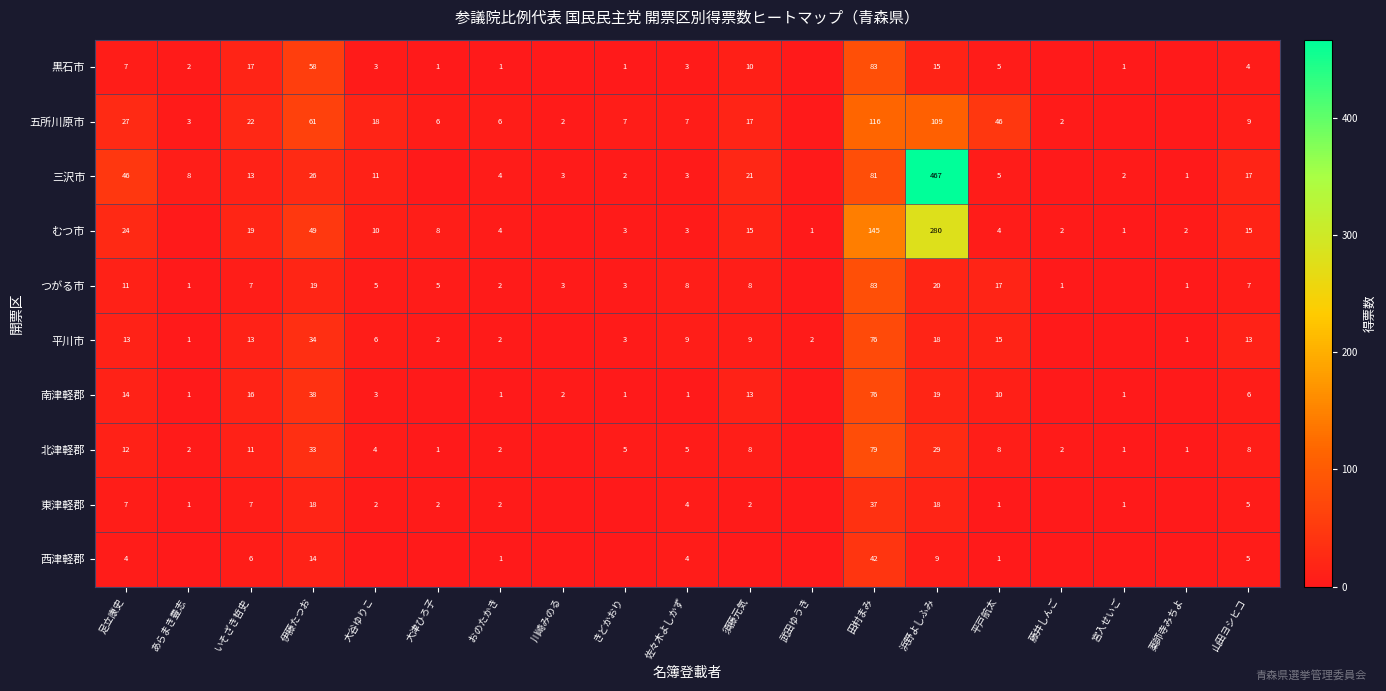

The 五所川原市 series shows 103 at 伊藤たつお. True or false?

False